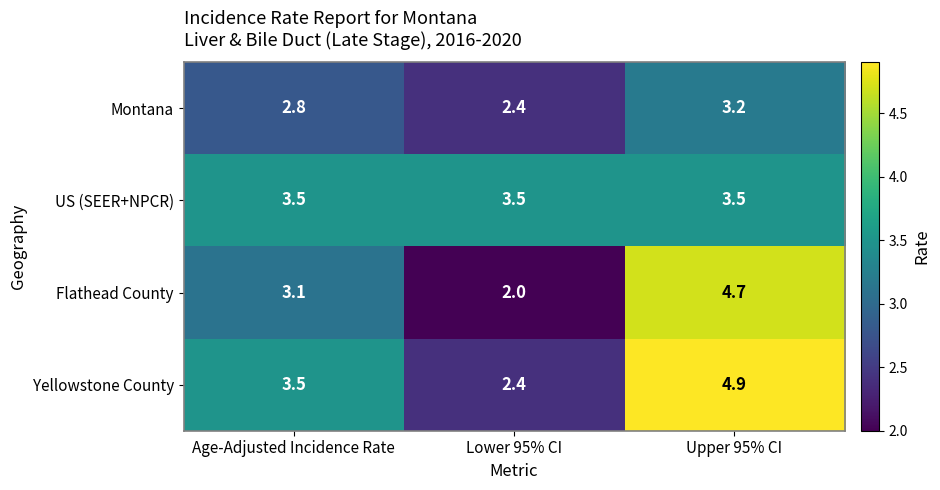

Reading left to right, what are all the values shown in this chart?

Montana: Age-Adjusted Incidence Rate=2.8	Lower 95% CI=2.4	Upper 95% CI=3.2
US (SEER+NPCR): Age-Adjusted Incidence Rate=3.5	Lower 95% CI=3.5	Upper 95% CI=3.5
Flathead County: Age-Adjusted Incidence Rate=3.1	Lower 95% CI=2.0	Upper 95% CI=4.7
Yellowstone County: Age-Adjusted Incidence Rate=3.5	Lower 95% CI=2.4	Upper 95% CI=4.9